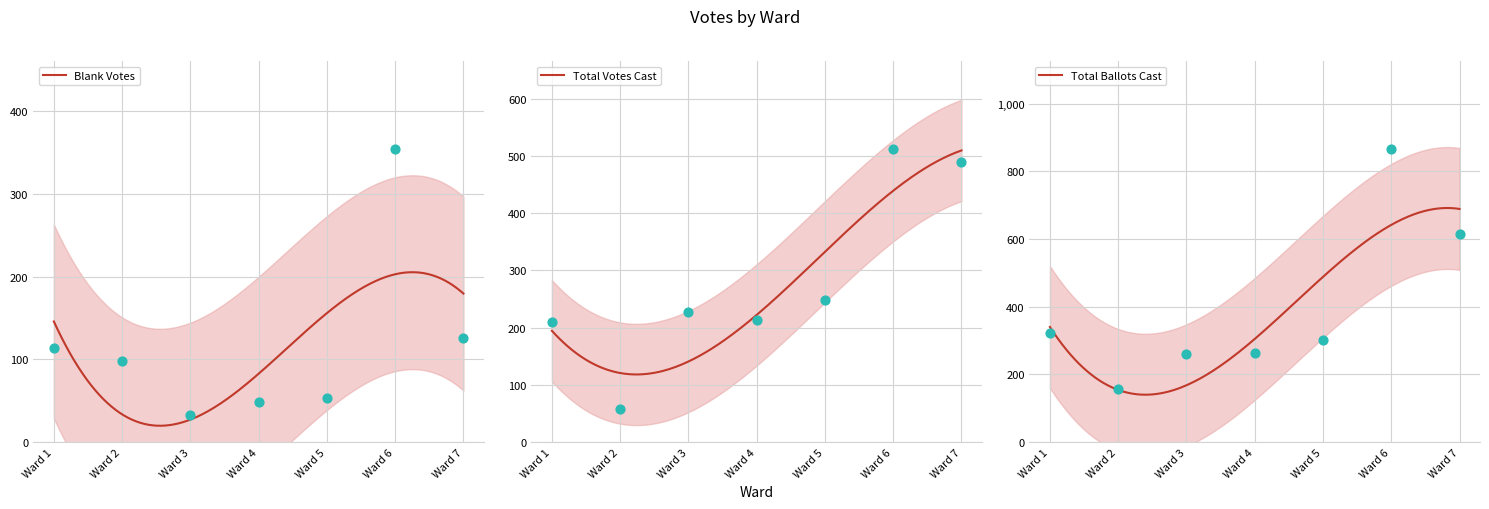

What is the total value across all series at Ward 2?

312